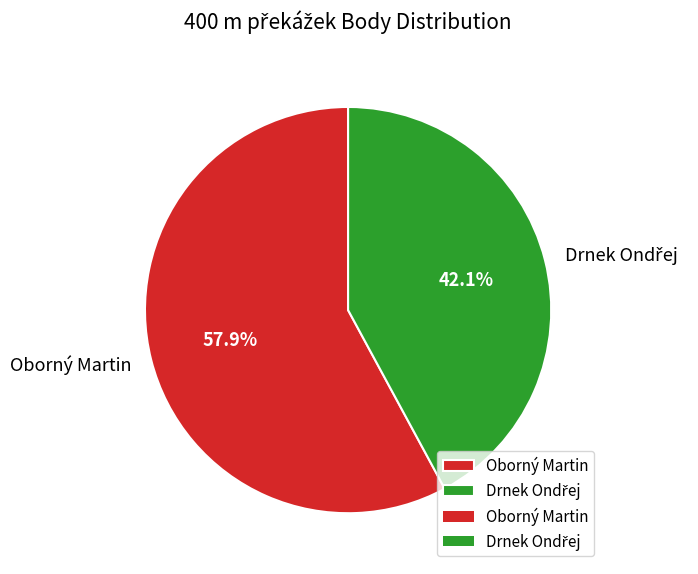

Which category has the biggest portion of the pie?

Oborný Martin